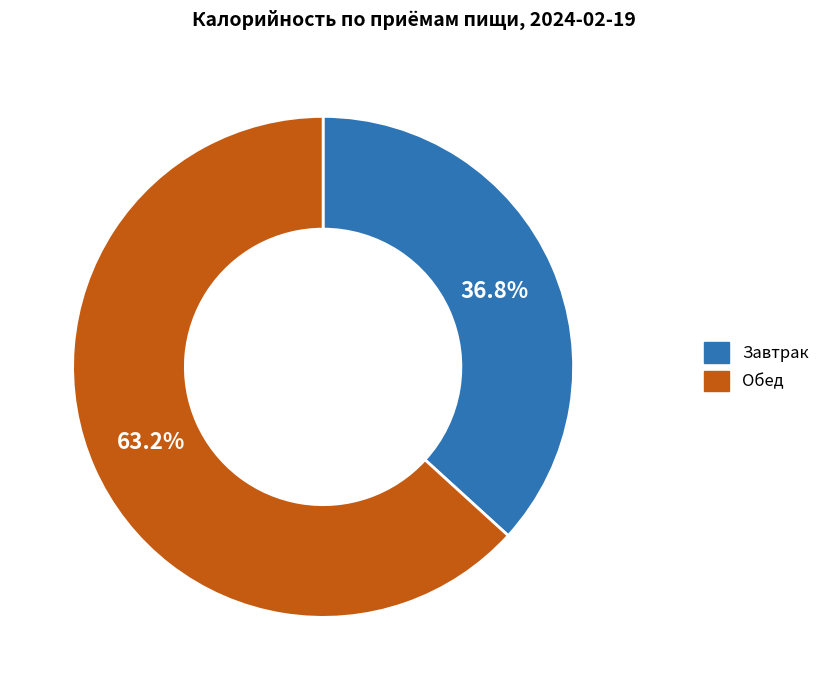

What is the total percentage of Завтрак and Обед?

100.0%